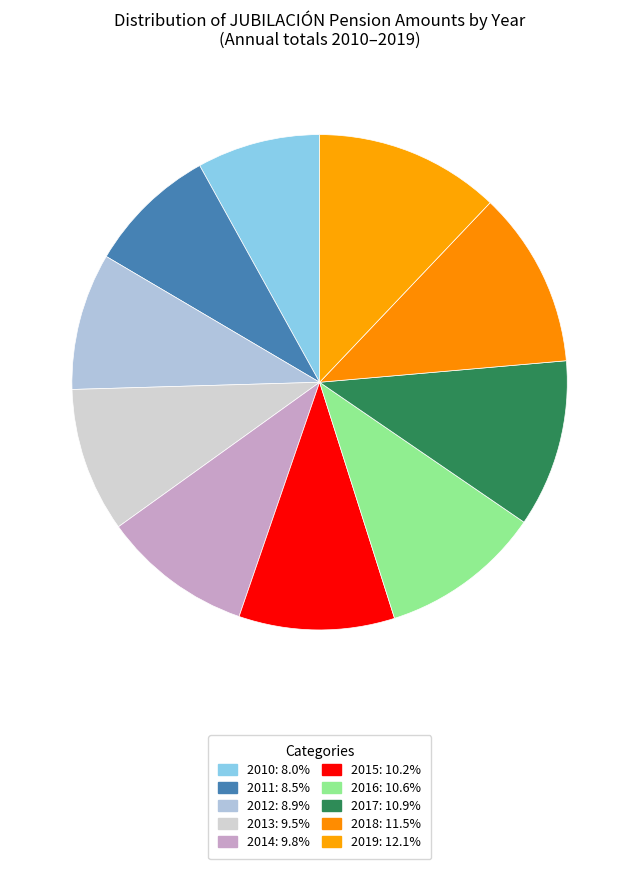

Is 2019 the majority of the pie?

No